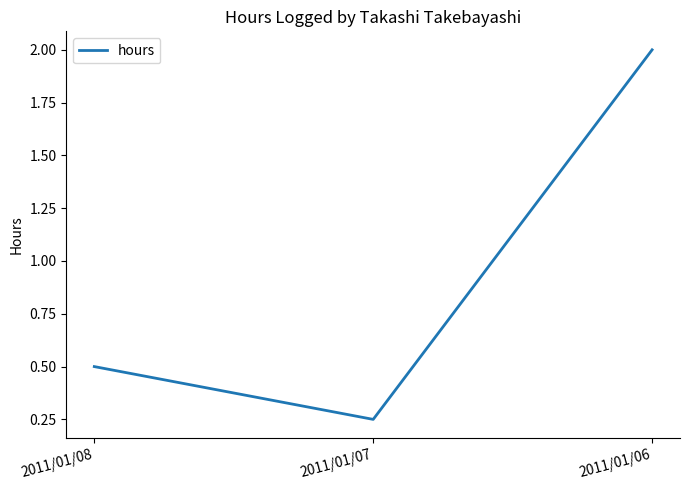

How many lines are shown in the chart?

1